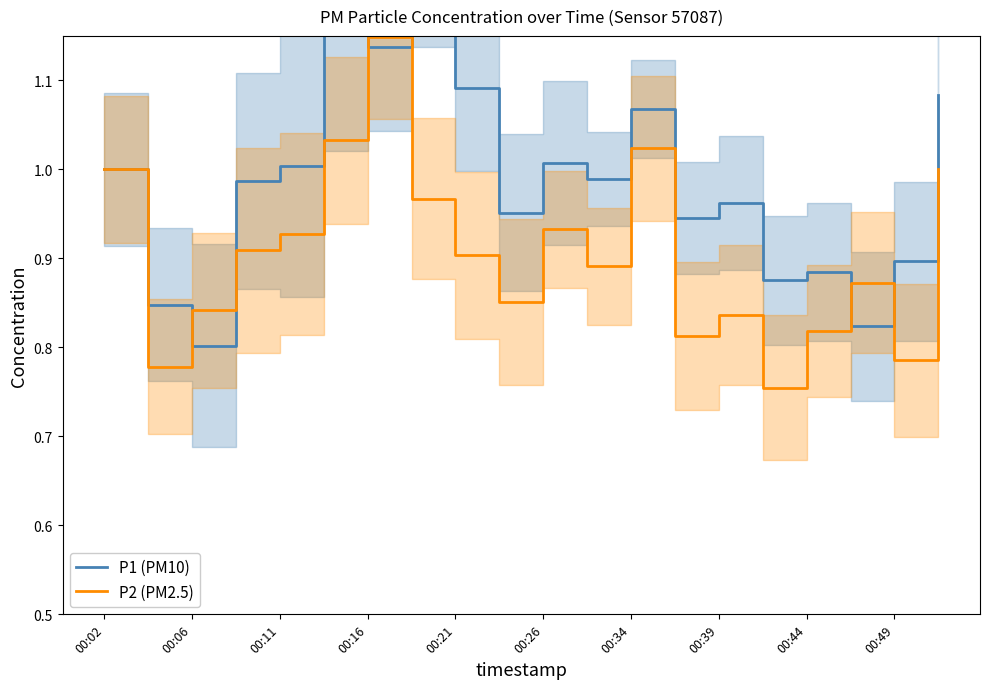

True or false: P2 (PM2.5) has a value of 0.9 at 00:21.

True